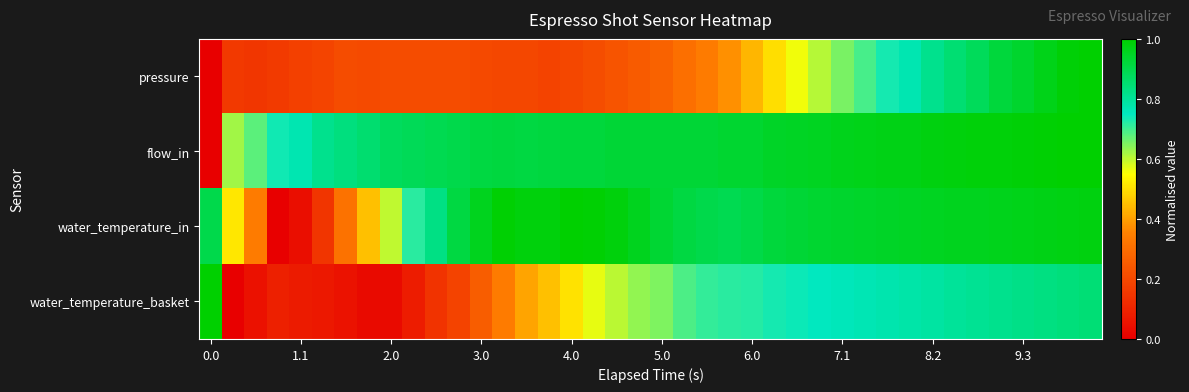

List the series in order of their peak value, lowest first.

pressure, flow_in, water_temperature_in, water_temperature_basket